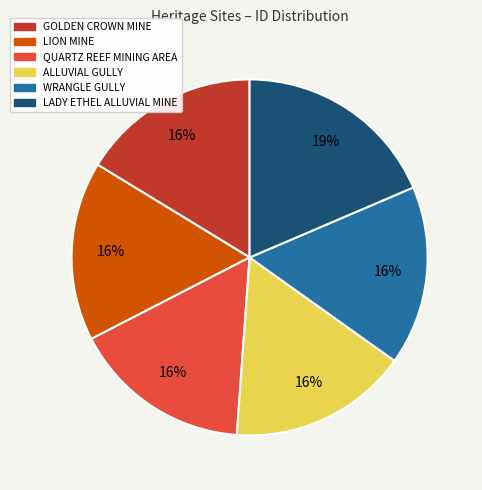

Do GOLDEN CROWN MINE and LADY ETHEL ALLUVIAL MINE together represent more than half of the pie?

No